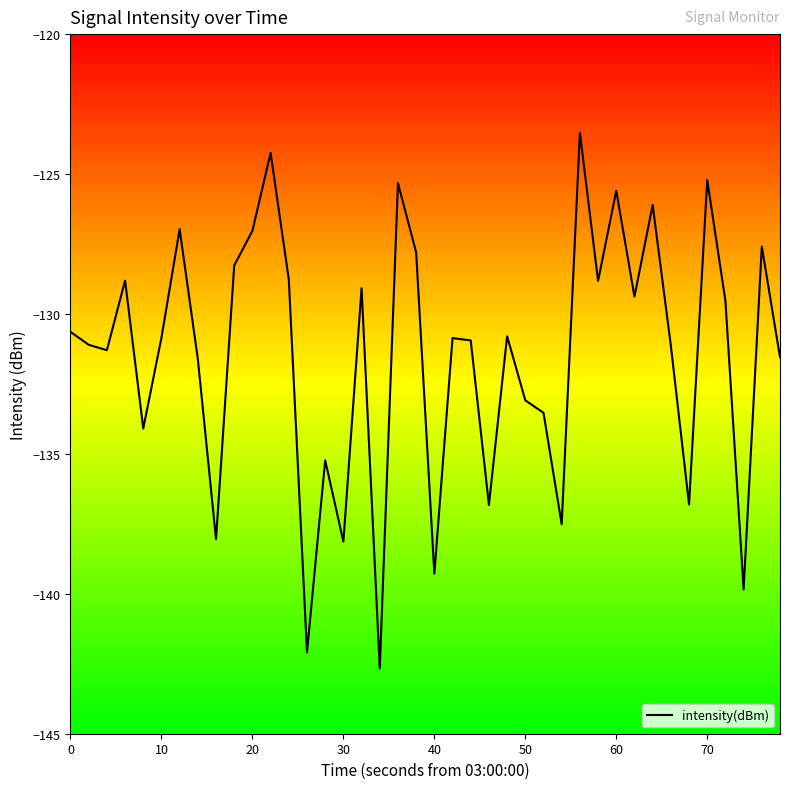

What is the greatest value displayed?

-123.5